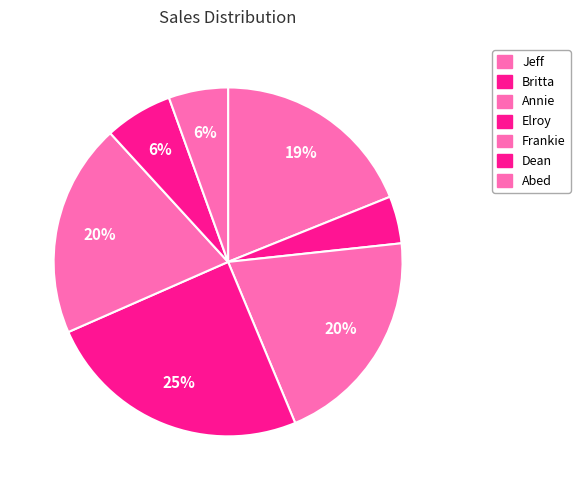

What portion of the pie excludes Elroy?

75.3%